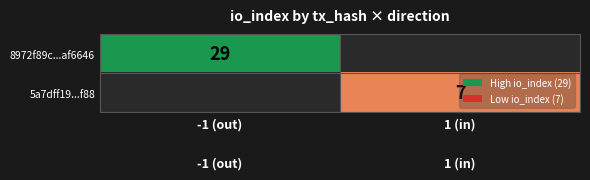

Count the number of data series in this chart.

2